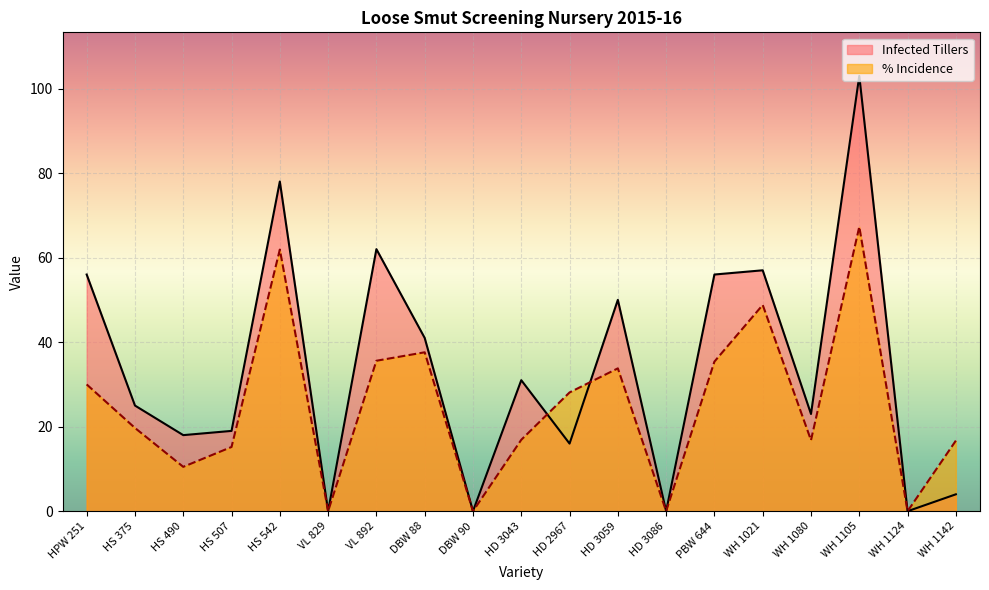

At which label does % Incidence reach its minimum?

VL 829